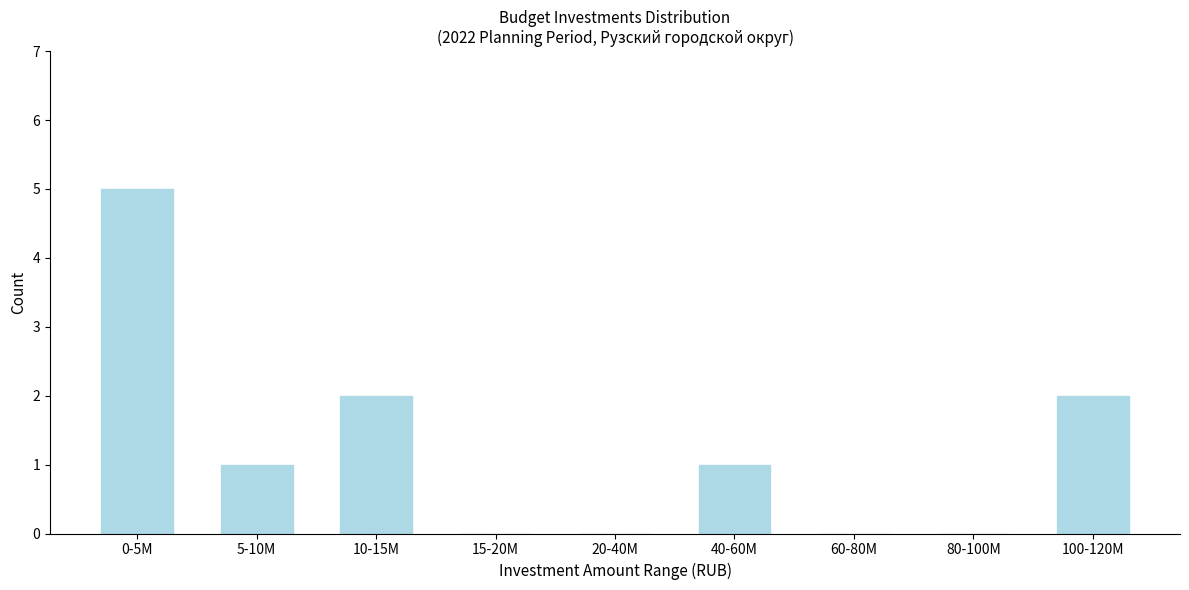

Reading left to right, list all the values displayed in this chart.

0-5M=5	5-10M=1	10-15M=2	15-20M=0	20-40M=0	40-60M=1	60-80M=0	80-100M=0	100-120M=2